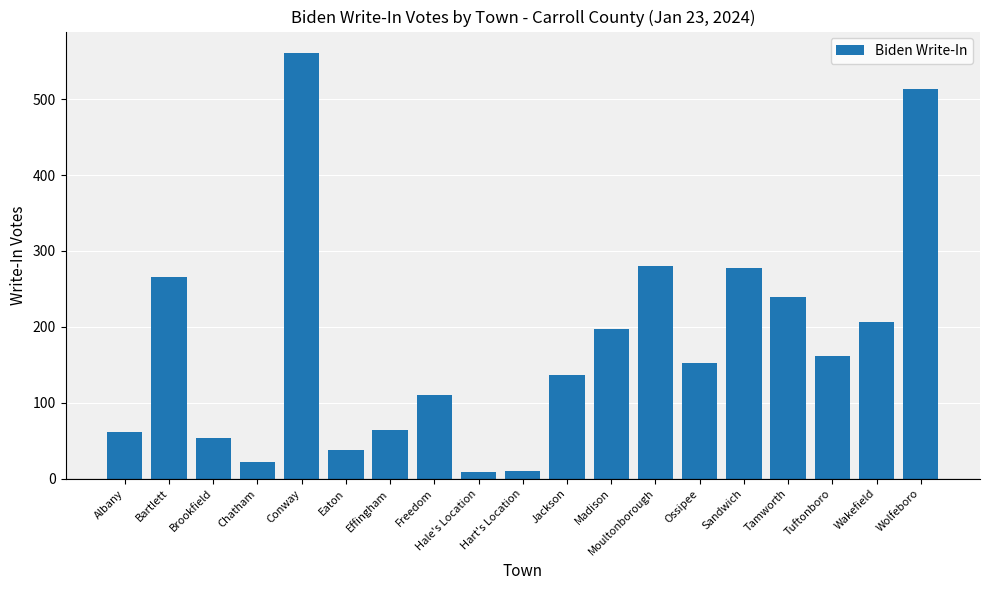

At which label does the data first exceed 152?

Bartlett